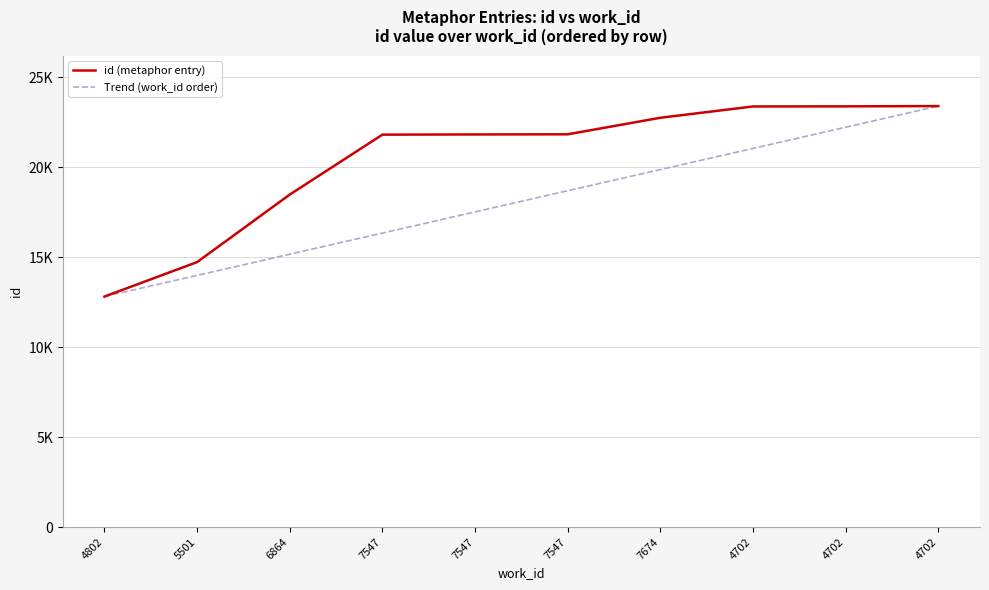

Where does the Trend (work_id order) series first go above 18685?

7547